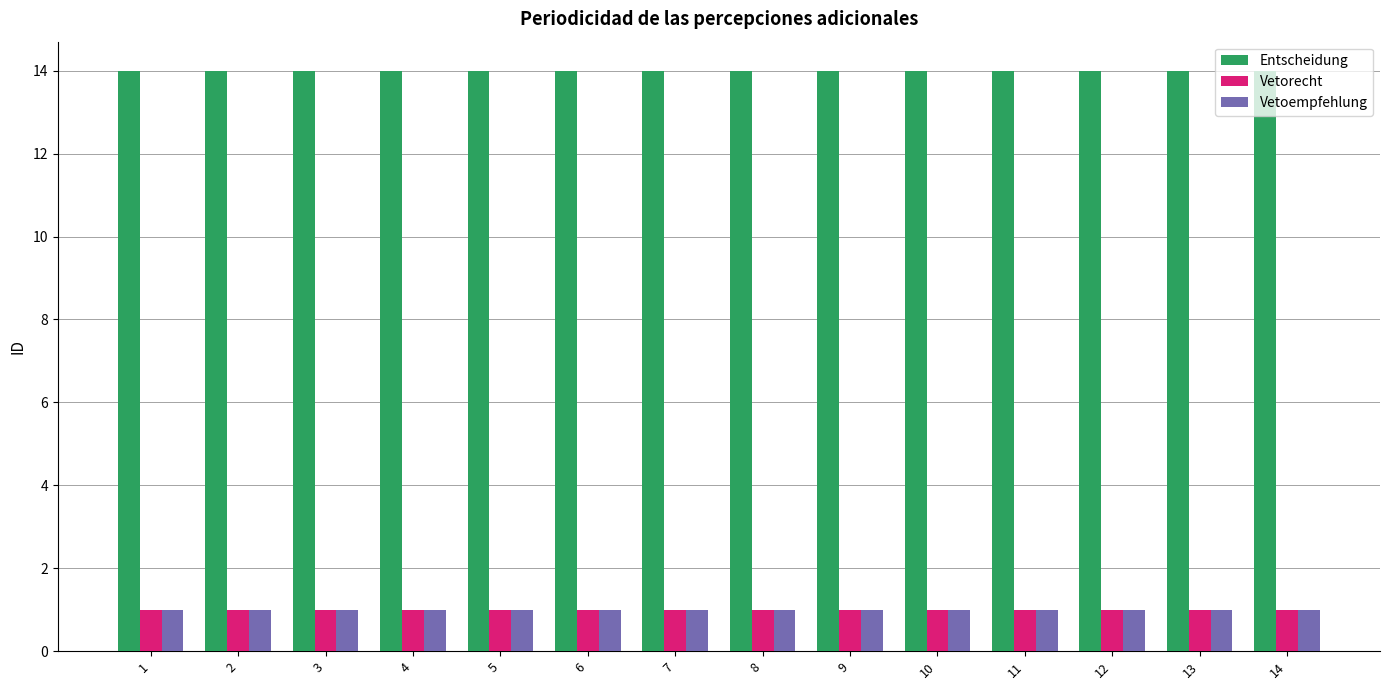

The Entscheidung series shows 14 at 6. True or false?

True